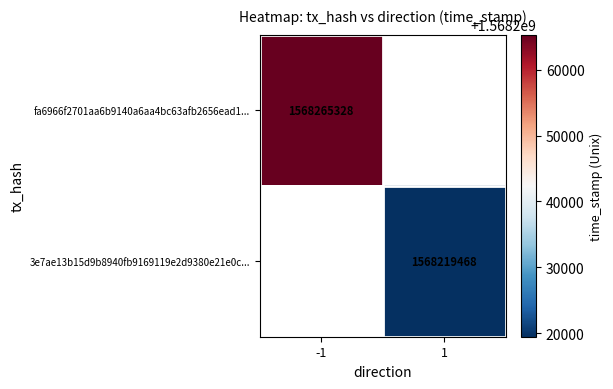

Is it true that fa6966f2701aa6b9140a6aa4bc63afb2656ead1... equals 1047935679 at -1?

False